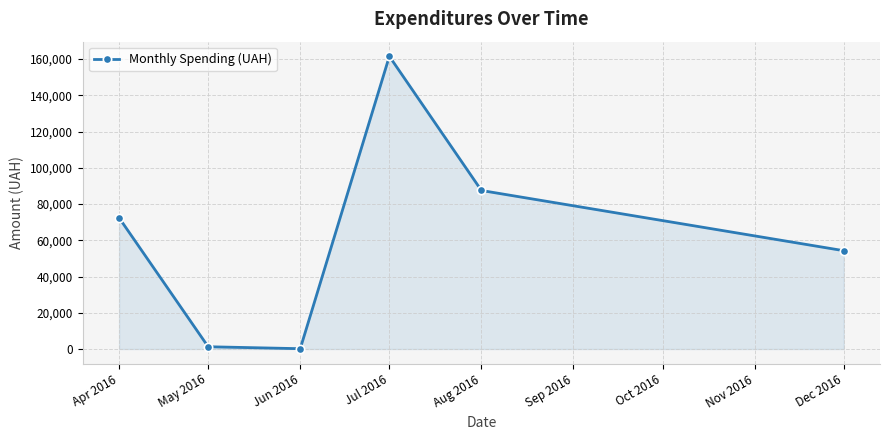

What is the change in value from Aug 2016 to Dec 2016?

-33221.1